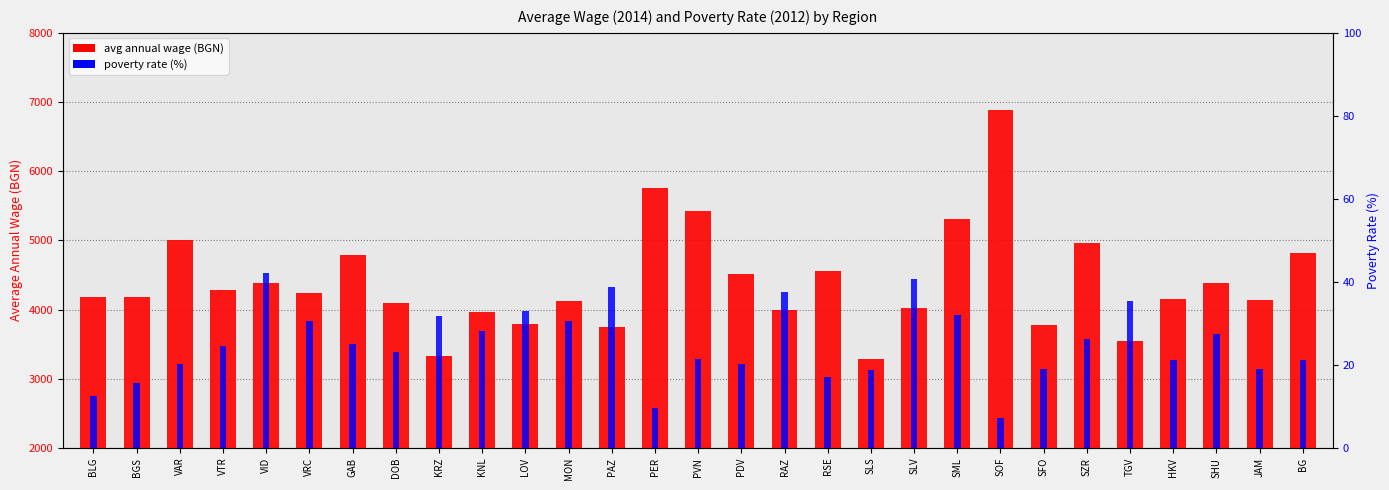

Reading right to left, extract all data points from this chart.

avg annual wage (BGN): 4813.0	4133.0	4387.0	4157.0	3546.0	4957.0	3771.0	6890.0	5315.0	4017.0	3289.0	4553.0	4000.0	4514.0	5431.0	5764.0	3755.0	4117.0	3788.0	3966.0	3333.0	4091.0	4787.0	4234.0	4383.0	4288.0	5008.0	4182.0	4181.0
poverty rate (%): 21.2	19.1	27.5	21.1	35.3	26.3	19.0	7.3	32.1	40.8	18.7	17.0	37.5	20.3	21.4	9.5	38.8	30.6	33.0	28.2	31.9	23.0	25.0	30.5	42.1	24.5	20.1	15.6	12.4